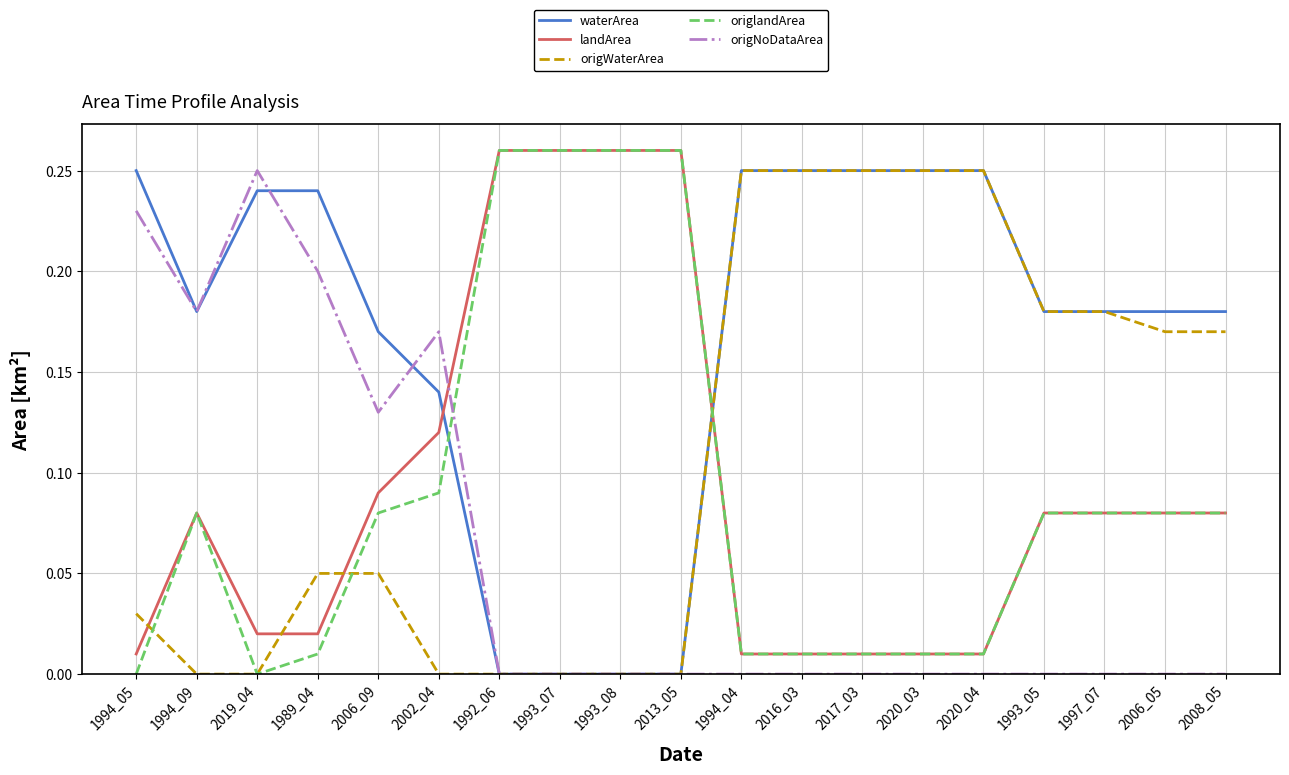

Where do origWaterArea and landArea first cross each other?

1994_05 and 1994_09